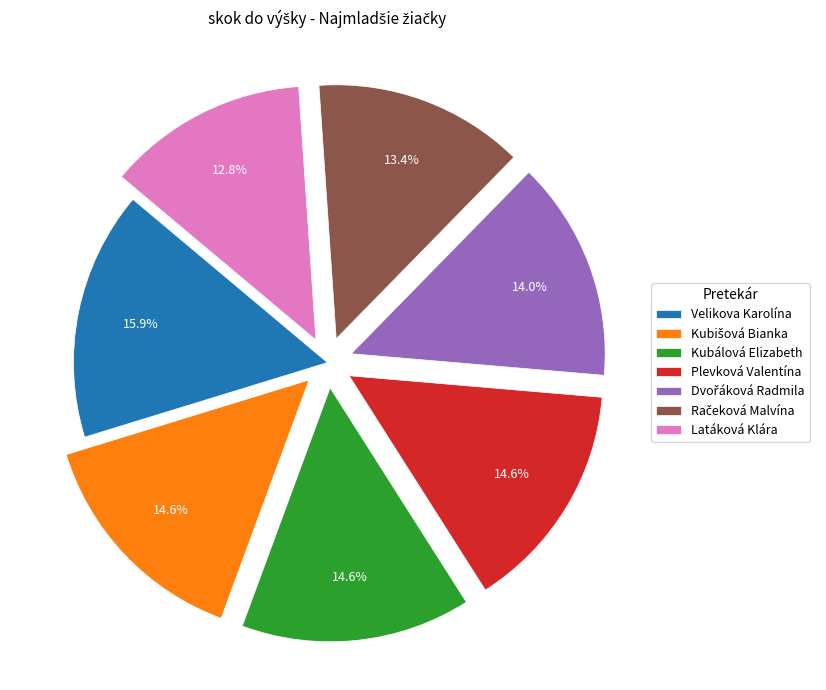

The Kubálová Elizabeth slice represents 29% of the pie. True or false?

False